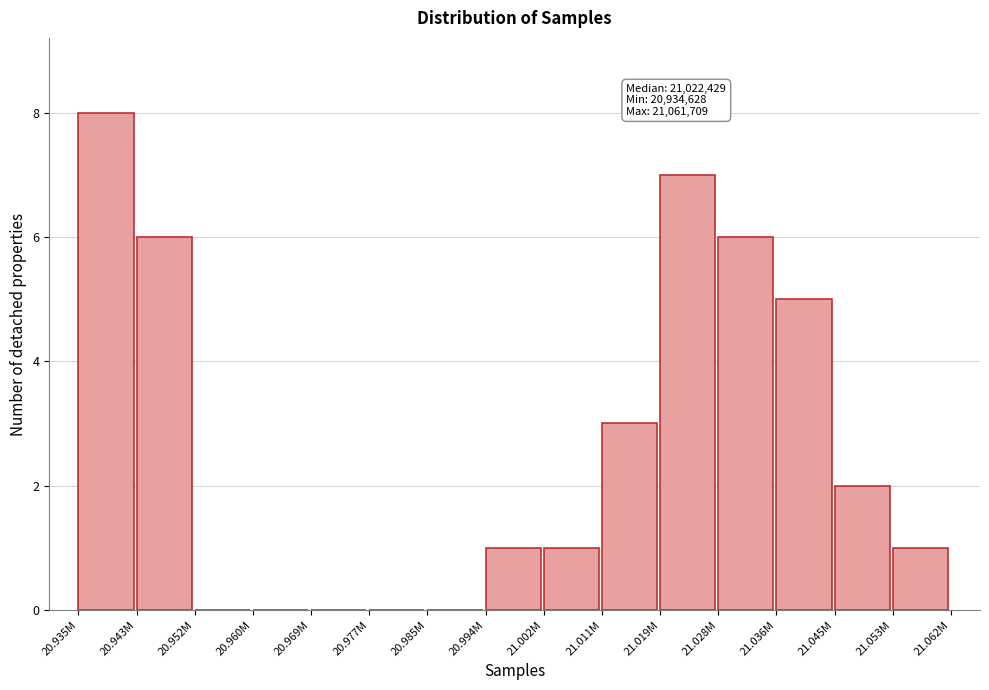

Reading right to left, extract all data points from this chart.

21.053M=1	21.045M=2	21.036M=5	21.028M=6	21.019M=7	21.011M=3	21.002M=1	20.994M=1	20.985M=0	20.977M=0	20.969M=0	20.960M=0	20.952M=0	20.943M=6	20.935M=8